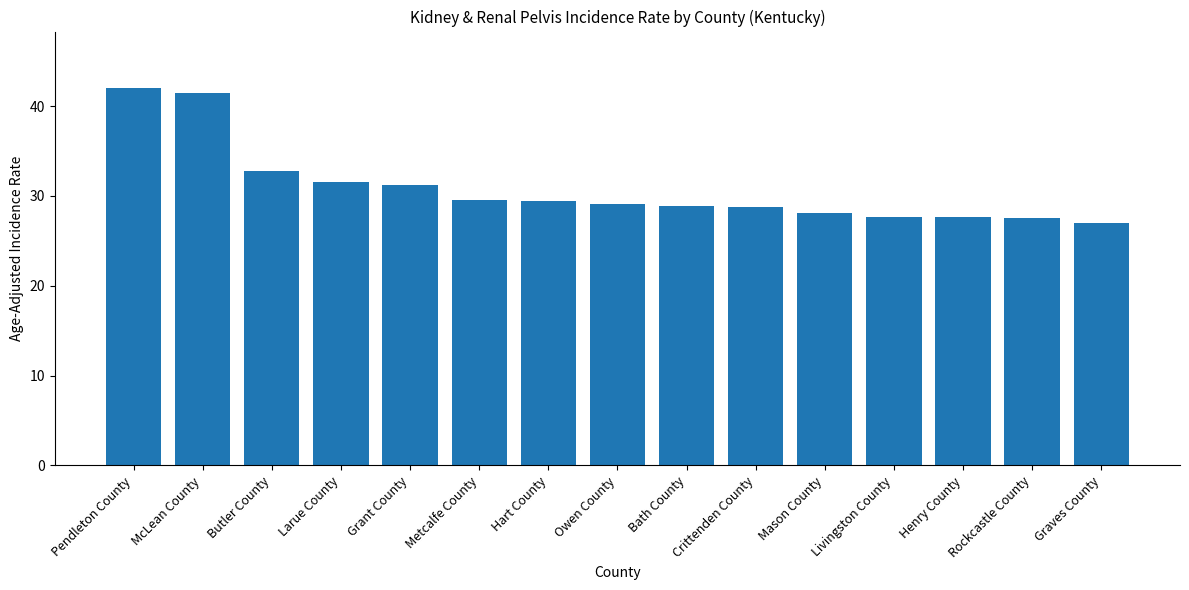

Which has a higher value, Metcalfe County or Pendleton County?

Pendleton County